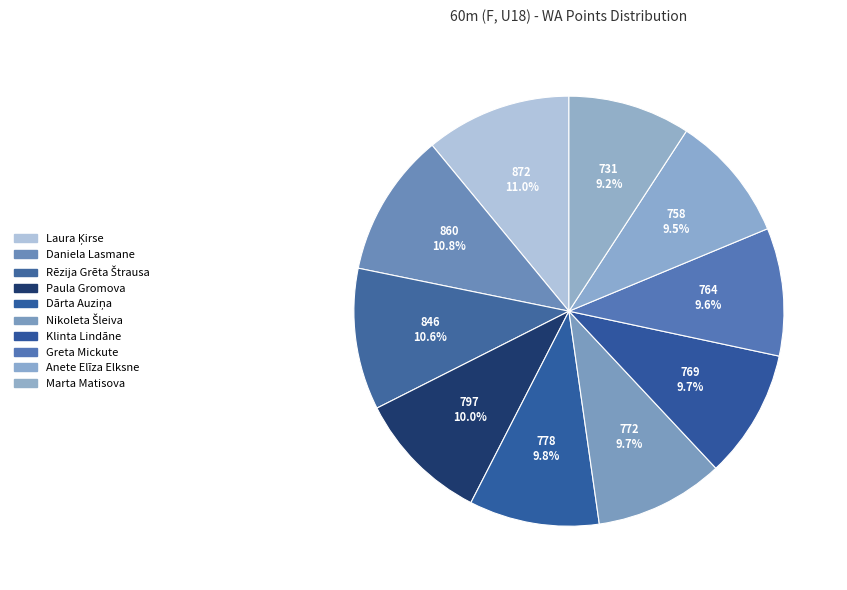

To the nearest percent, what is the combined percentage of Greta Mickute and Klinta Lindāne?

19%